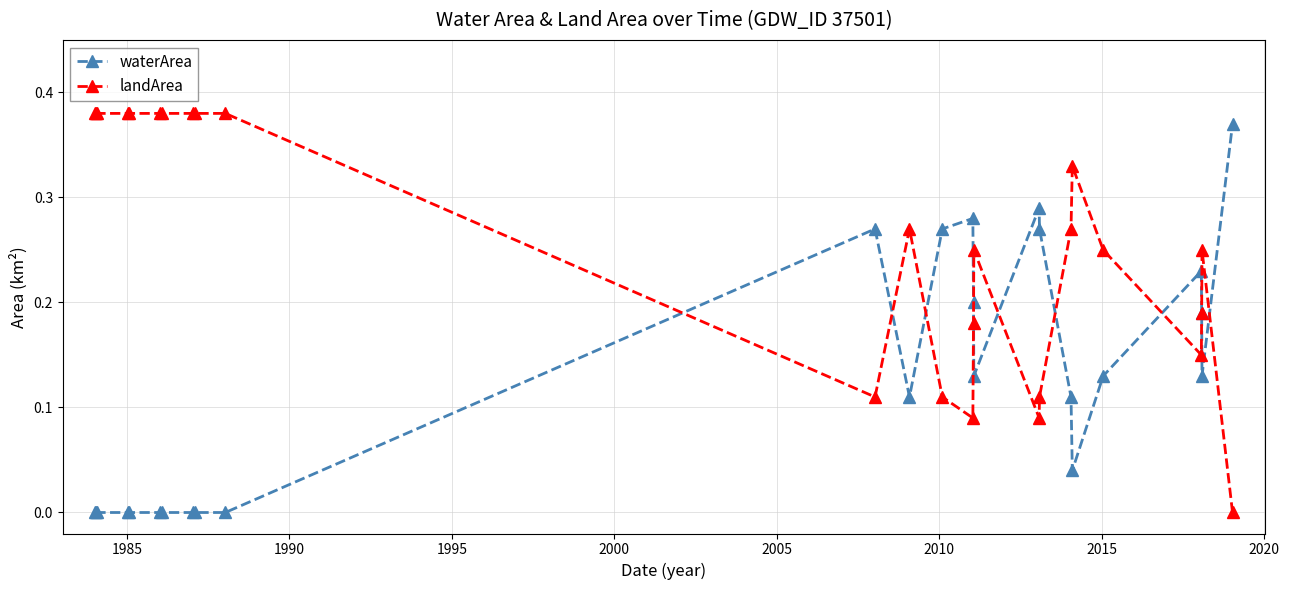

True or false: waterArea has more than 0 interior local peaks.

True